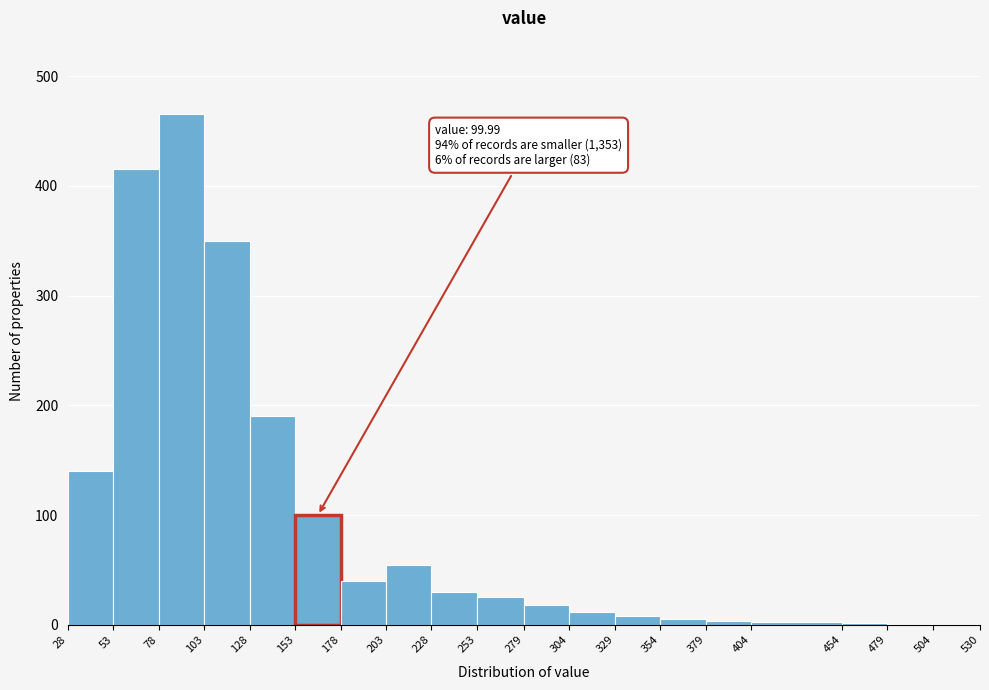

Which range on the x-axis has the tallest bar?

78 to 103